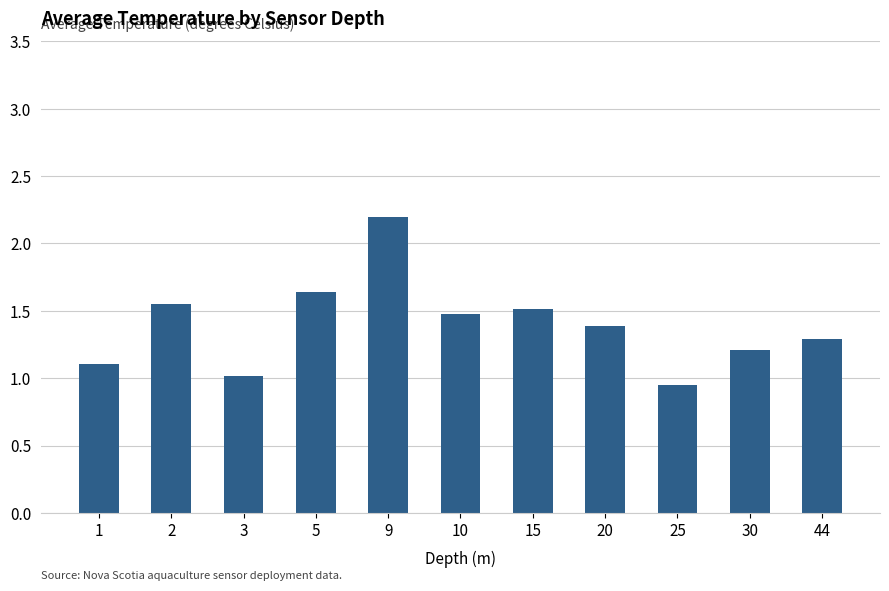

What is the greatest value displayed?

2.2